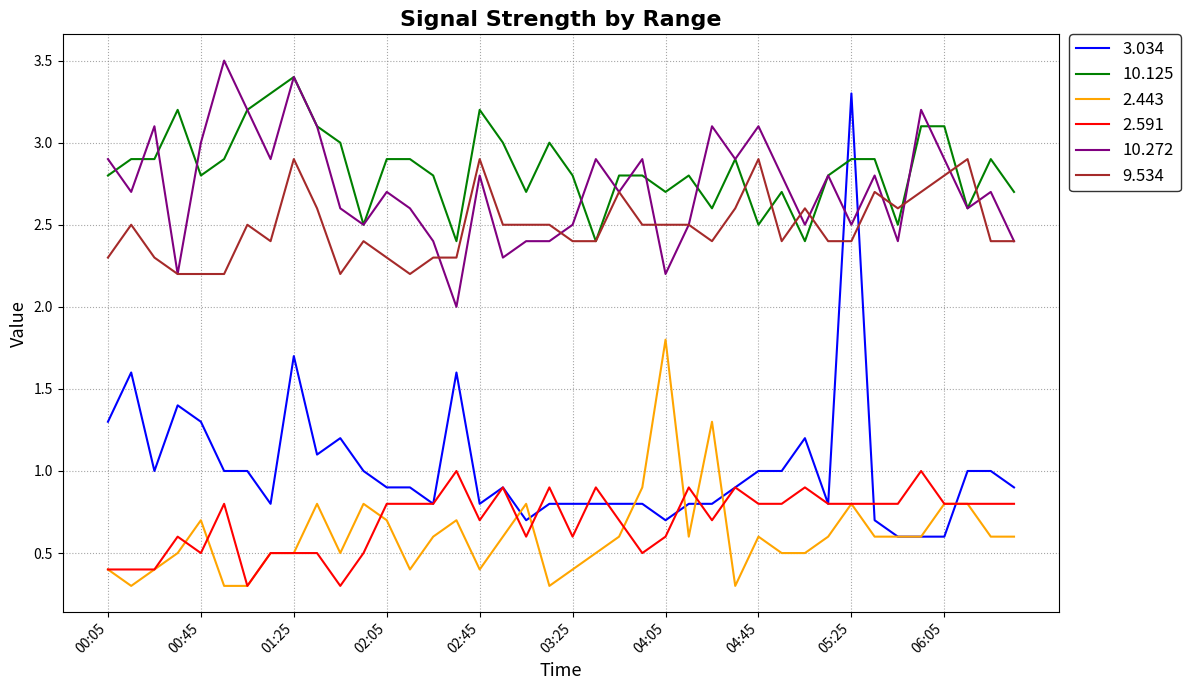

How many values in the 10.272 series exceed 2?

39